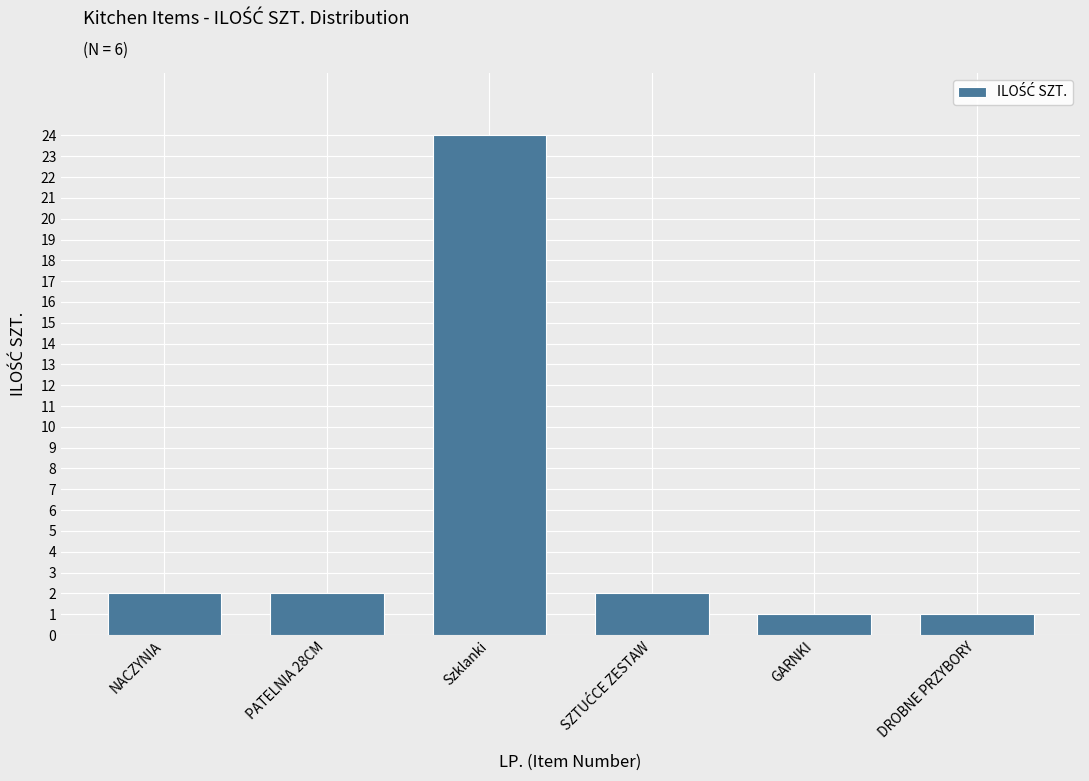

Reading left to right, transcribe all the data shown in this chart.

2	2	24	2	1	1